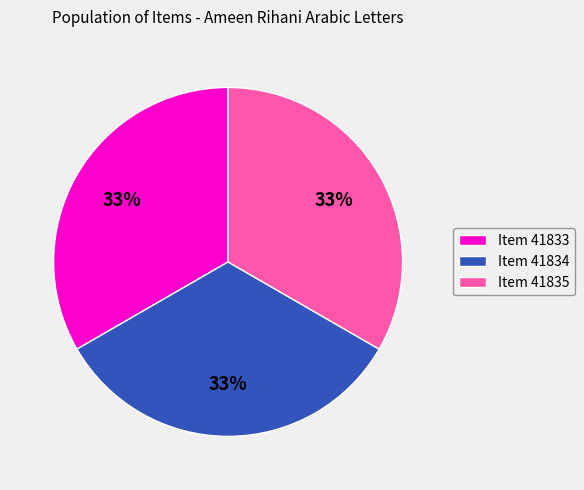

Combined, do Item 41833 and Item 41834 account for over 50%?

Yes